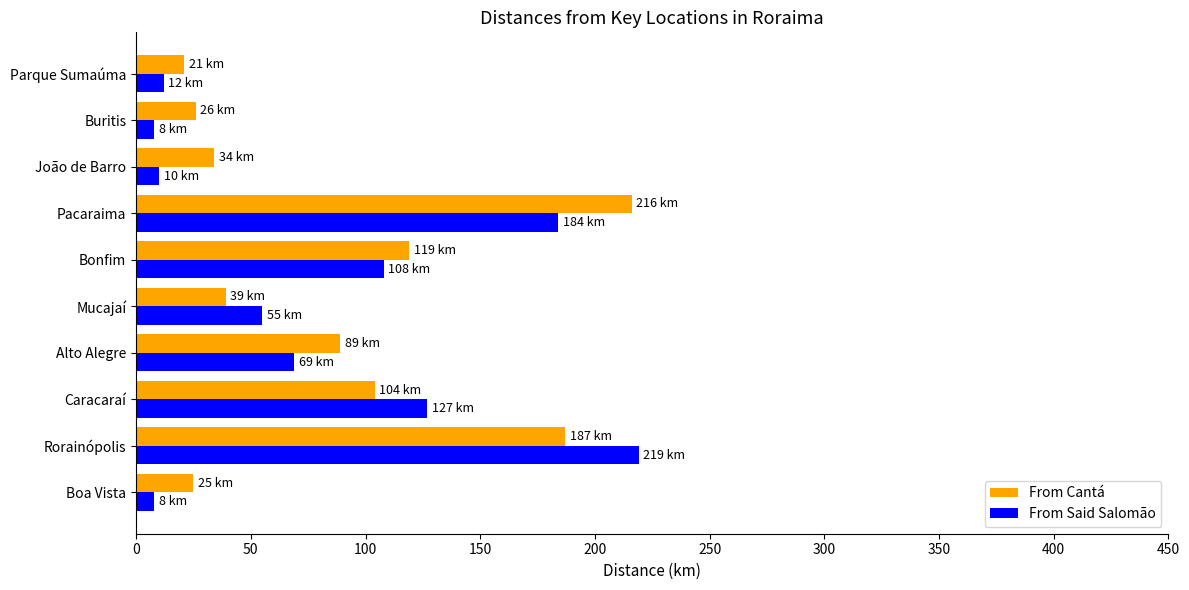

Read the From Cantá value at Rorainópolis.

187